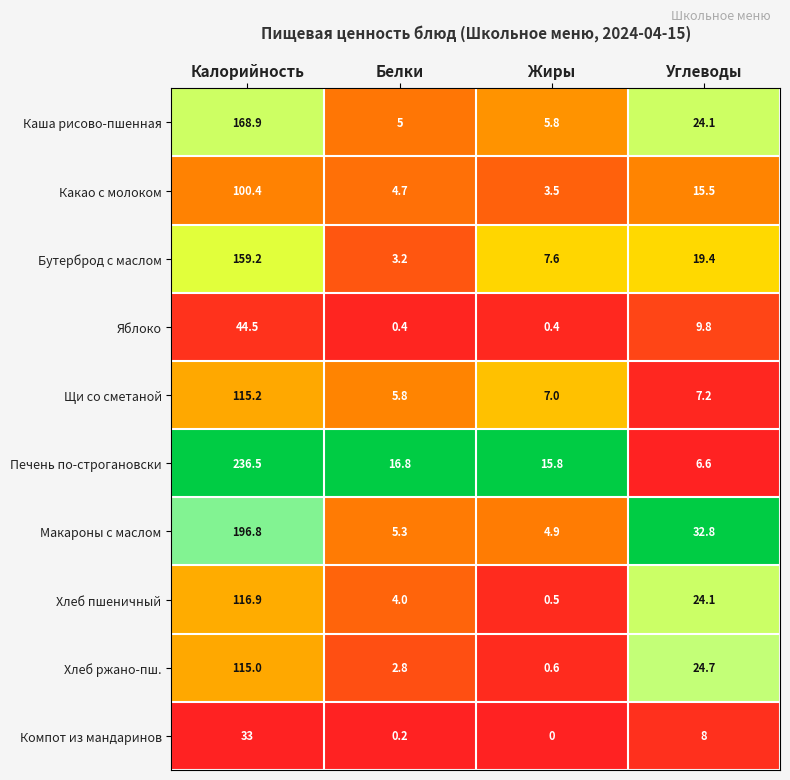

What is the difference between the maximum and second lowest values in the Хлеб пшеничный series?

112.9